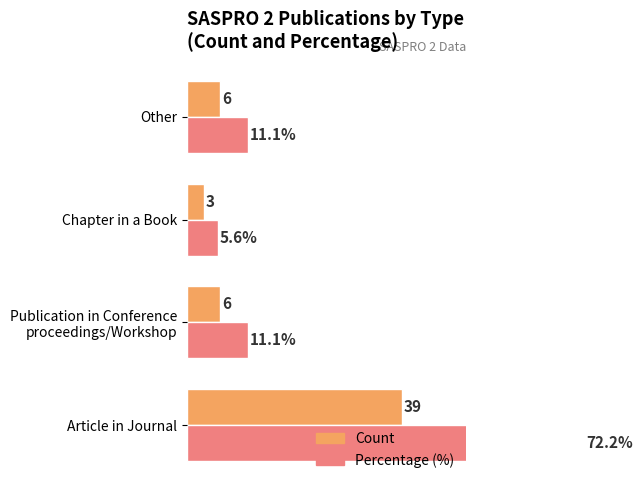

What is the total value across all series at Publication in Conference proceedings/Workshop?

17.1